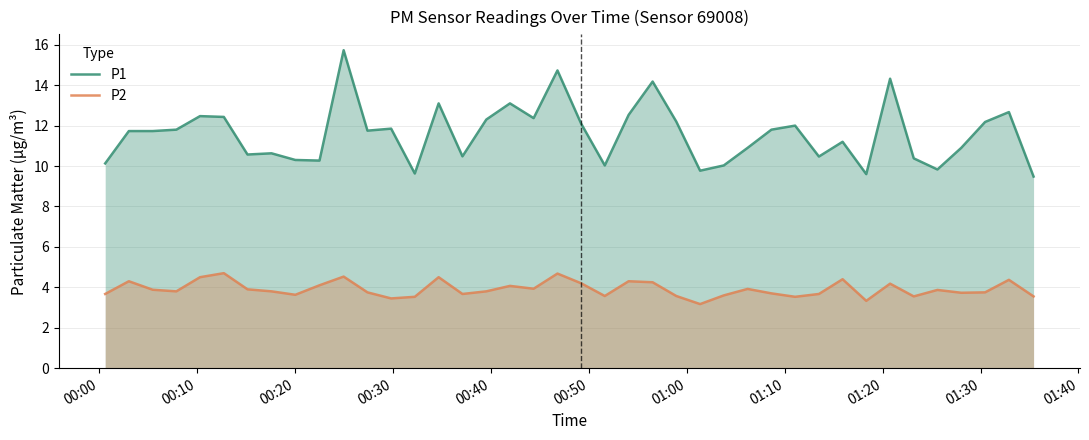

Which series has the widest spread of values?

P1